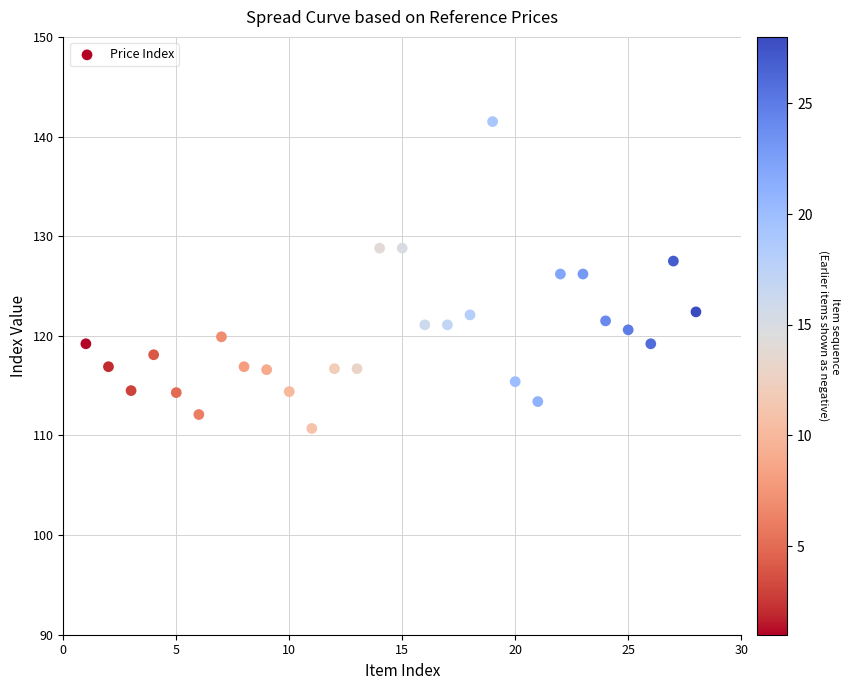

What is the range of X values (max minus min)?

27.0